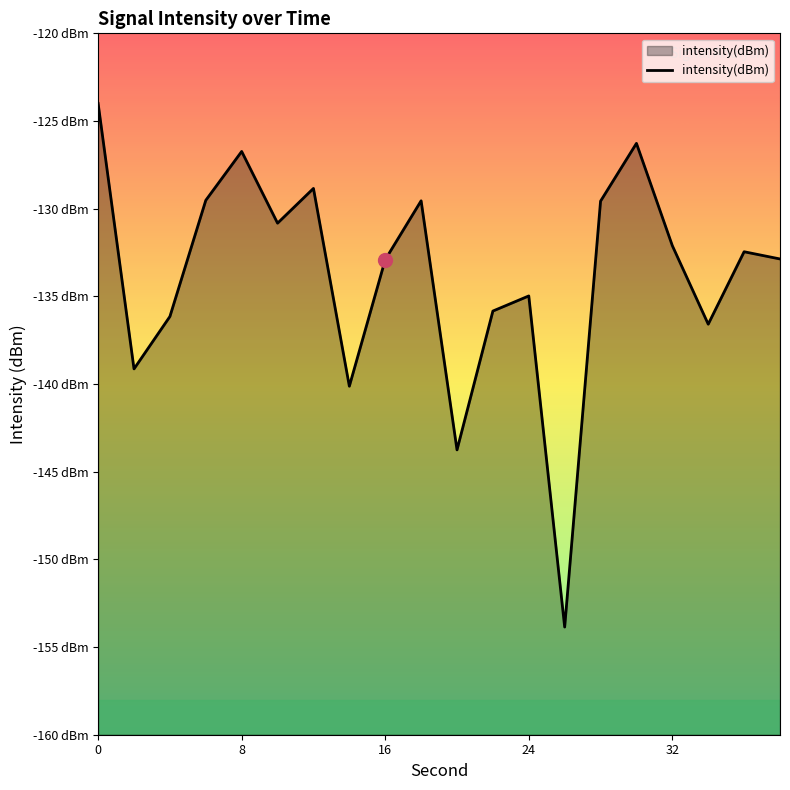

How many data points are less than -132?

12